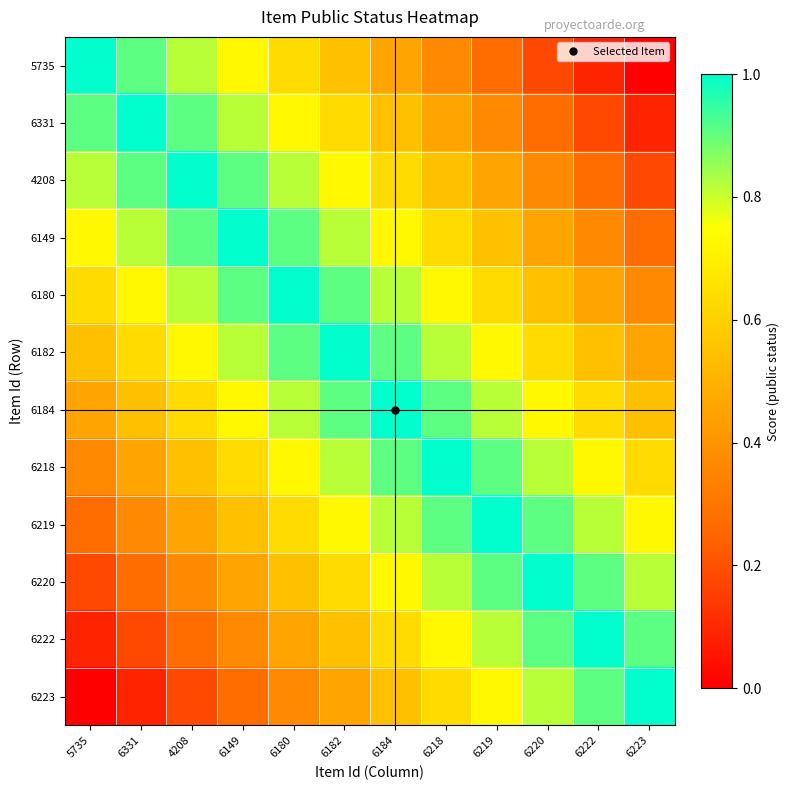

Reading left to right, extract all data points from this chart.

5735: 5735=1.0	6331=0.9	4208=0.8	6149=0.7	6180=0.6	6182=0.5	6184=0.5	6218=0.4	6219=0.3	6220=0.2	6222=0.1	6223=0.0
6331: 5735=0.9	6331=1.0	4208=0.9	6149=0.8	6180=0.7	6182=0.6	6184=0.5	6218=0.5	6219=0.4	6220=0.3	6222=0.2	6223=0.1
4208: 5735=0.8	6331=0.9	4208=1.0	6149=0.9	6180=0.8	6182=0.7	6184=0.6	6218=0.5	6219=0.5	6220=0.4	6222=0.3	6223=0.2
6149: 5735=0.7	6331=0.8	4208=0.9	6149=1.0	6180=0.9	6182=0.8	6184=0.7	6218=0.6	6219=0.5	6220=0.5	6222=0.4	6223=0.3
6180: 5735=0.6	6331=0.7	4208=0.8	6149=0.9	6180=1.0	6182=0.9	6184=0.8	6218=0.7	6219=0.6	6220=0.5	6222=0.5	6223=0.4
6182: 5735=0.5	6331=0.6	4208=0.7	6149=0.8	6180=0.9	6182=1.0	6184=0.9	6218=0.8	6219=0.7	6220=0.6	6222=0.5	6223=0.5
6184: 5735=0.5	6331=0.5	4208=0.6	6149=0.7	6180=0.8	6182=0.9	6184=1.0	6218=0.9	6219=0.8	6220=0.7	6222=0.6	6223=0.5
6218: 5735=0.4	6331=0.5	4208=0.5	6149=0.6	6180=0.7	6182=0.8	6184=0.9	6218=1.0	6219=0.9	6220=0.8	6222=0.7	6223=0.6
6219: 5735=0.3	6331=0.4	4208=0.5	6149=0.5	6180=0.6	6182=0.7	6184=0.8	6218=0.9	6219=1.0	6220=0.9	6222=0.8	6223=0.7
6220: 5735=0.2	6331=0.3	4208=0.4	6149=0.5	6180=0.5	6182=0.6	6184=0.7	6218=0.8	6219=0.9	6220=1.0	6222=0.9	6223=0.8
6222: 5735=0.1	6331=0.2	4208=0.3	6149=0.4	6180=0.5	6182=0.5	6184=0.6	6218=0.7	6219=0.8	6220=0.9	6222=1.0	6223=0.9
6223: 5735=0.0	6331=0.1	4208=0.2	6149=0.3	6180=0.4	6182=0.5	6184=0.5	6218=0.6	6219=0.7	6220=0.8	6222=0.9	6223=1.0